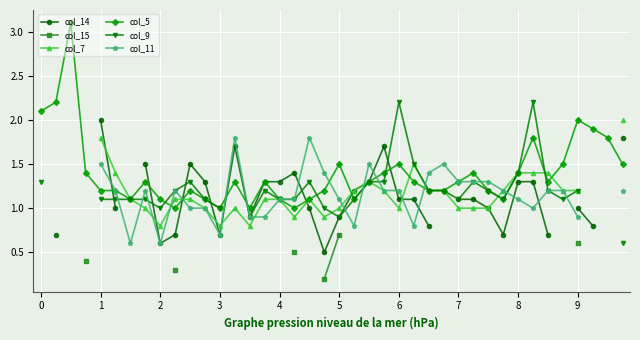

List the labels in order of col_7 value, smallest first.

8, 7, 6, 5, 0, 1, 2, 3, 12, 14, 17, 19, 11, 13, 20, 24, 28, 29, 30, 9, 10, 15, 16, 18, 21, 23, 26, 27, 31, 35, 36, 22, 32, 33, 34, 25, 4, 37, 38, 39